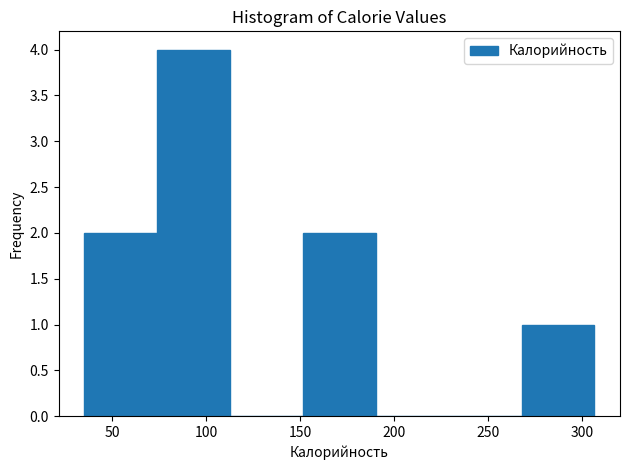

How tall is the bar that spans 150 to 190 on the x-axis? Neither the bar edges nor the heights are printed on the chart, so give them approximately, as read against the axes.

2